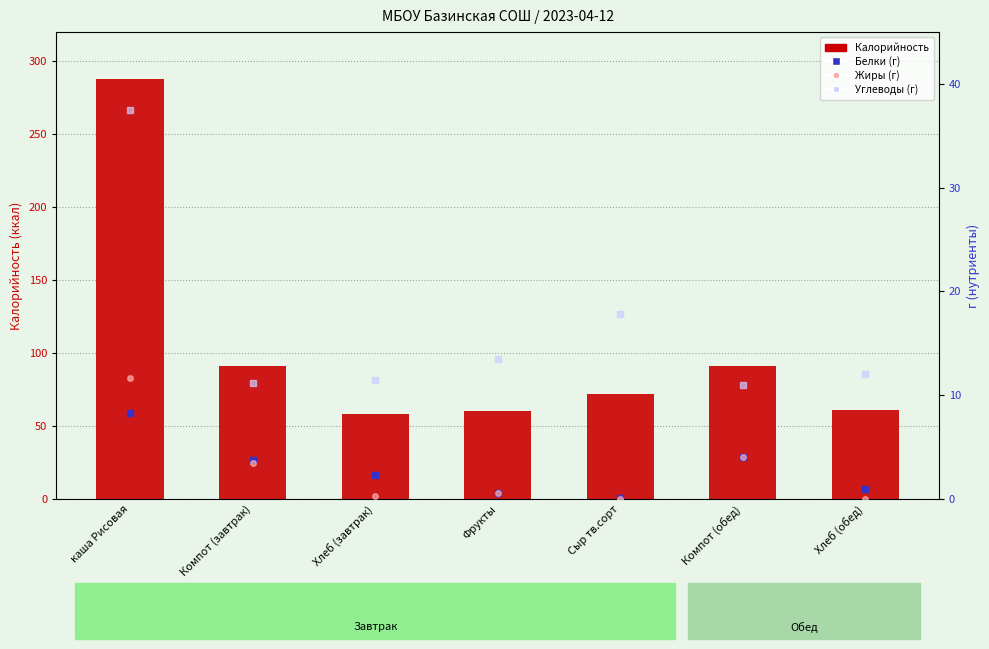

At how many categories does at least one series exceed 281?

1